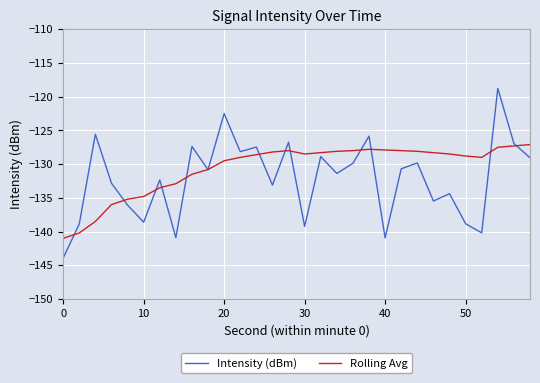

Which series has the largest range (max minus min)?

Intensity (dBm)